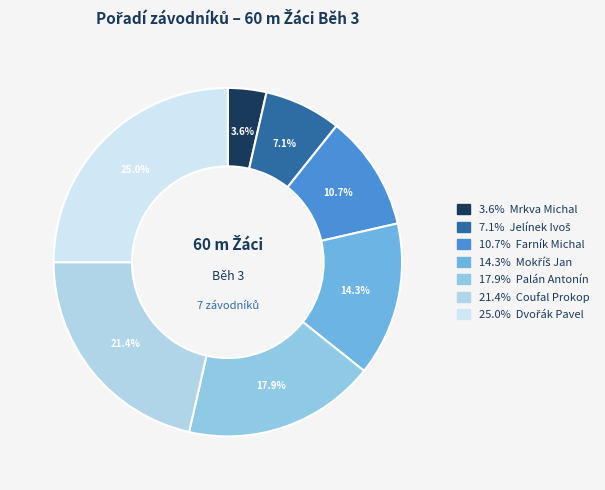

Rank the categories by value from lowest to highest.

Mrkva Michal, Jelínek Ivoš, Farník Michal, Mokříš Jan, Palán Antonín, Coufal Prokop, Dvořák Pavel